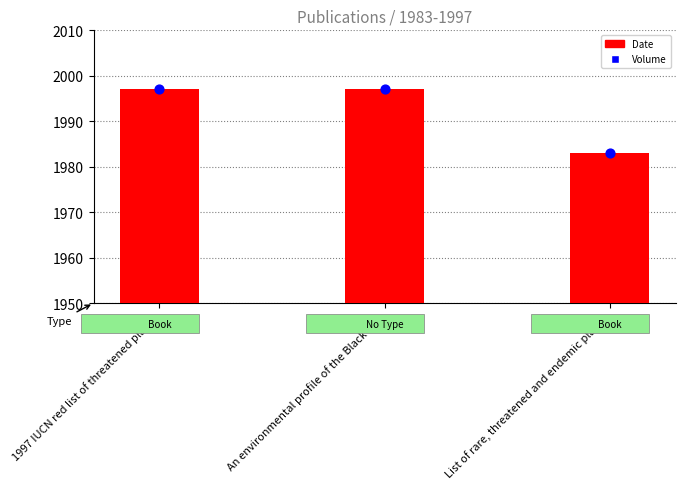

Which series has the largest Y range (max minus min)?

Date